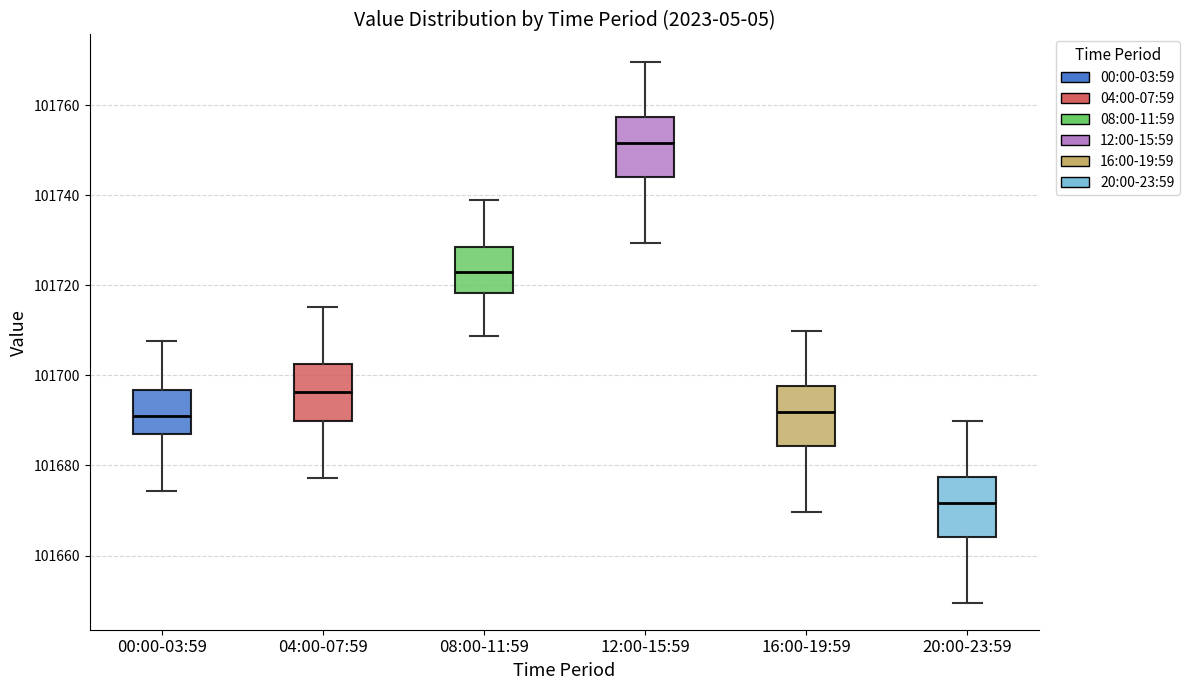

Reading left to right, transcribe this box plot: for each box, give where its median line is, the range the box spans, and where its two whiskers end, as read against the y-axis. The values are not printed on the chart, so give them approximately, as read against the axis.

00:00-03:59: median 101692, box 101688 to 101696, whiskers 101674 to 101708
04:00-07:59: median 101696, box 101690 to 101702, whiskers 101678 to 101716
08:00-11:59: median 101724, box 101718 to 101728, whiskers 101708 to 101738
12:00-15:59: median 101752, box 101744 to 101758, whiskers 101730 to 101770
16:00-19:59: median 101692, box 101684 to 101698, whiskers 101670 to 101710
20:00-23:59: median 101672, box 101664 to 101678, whiskers 101650 to 101690